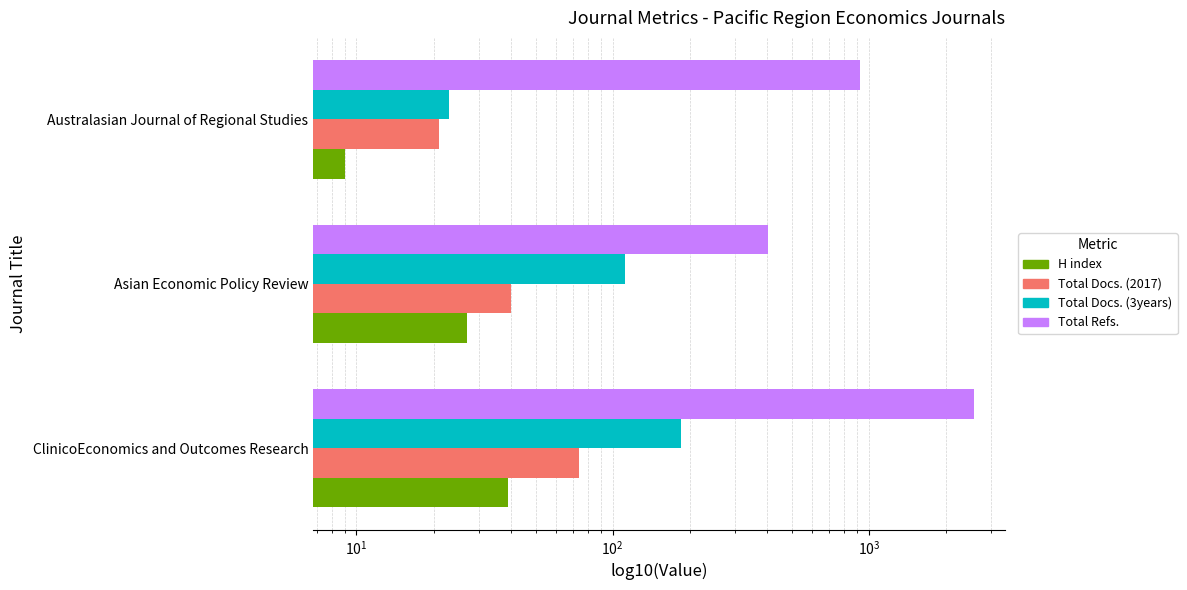

Which series has the largest total across all categories?

Total Refs.